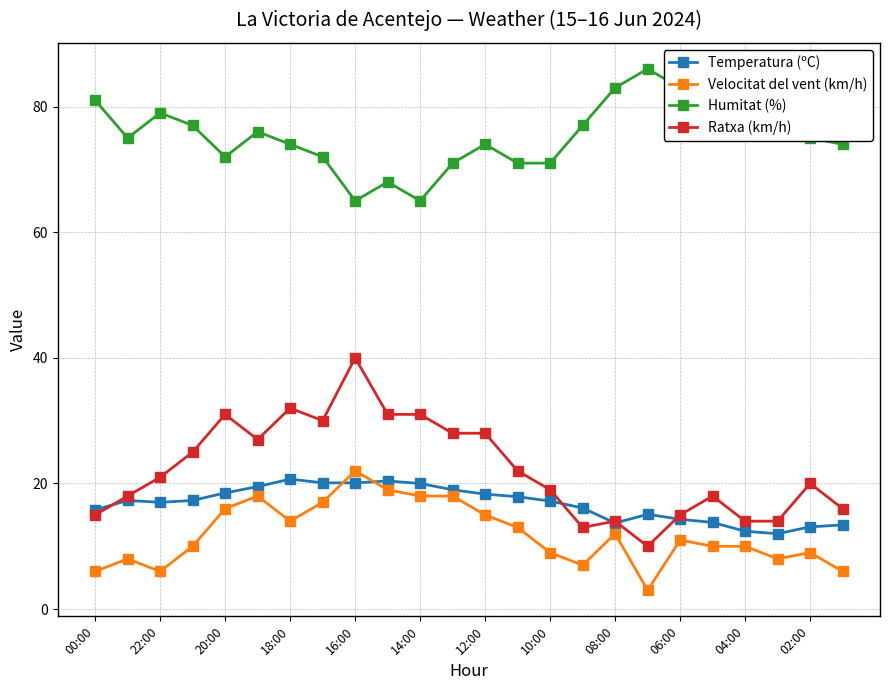

Count the number of categories in the chart.

24